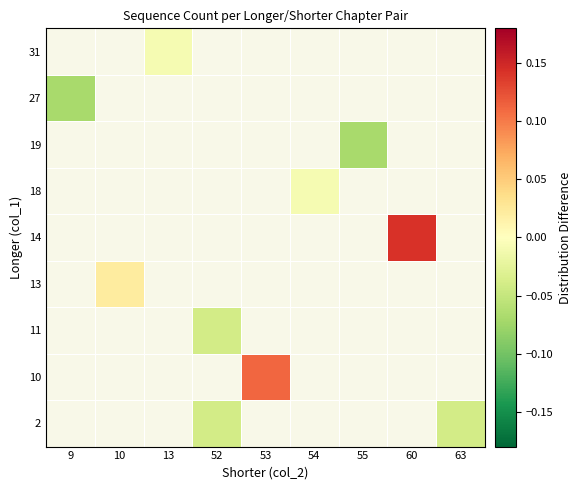

What is the maximum value shown in the chart?

0.1